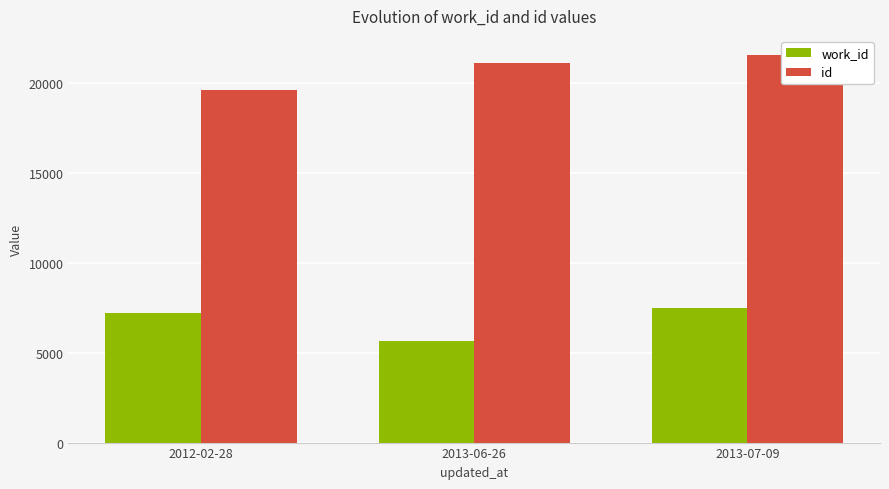

The id series shows 21557 at 2013-07-09. True or false?

True